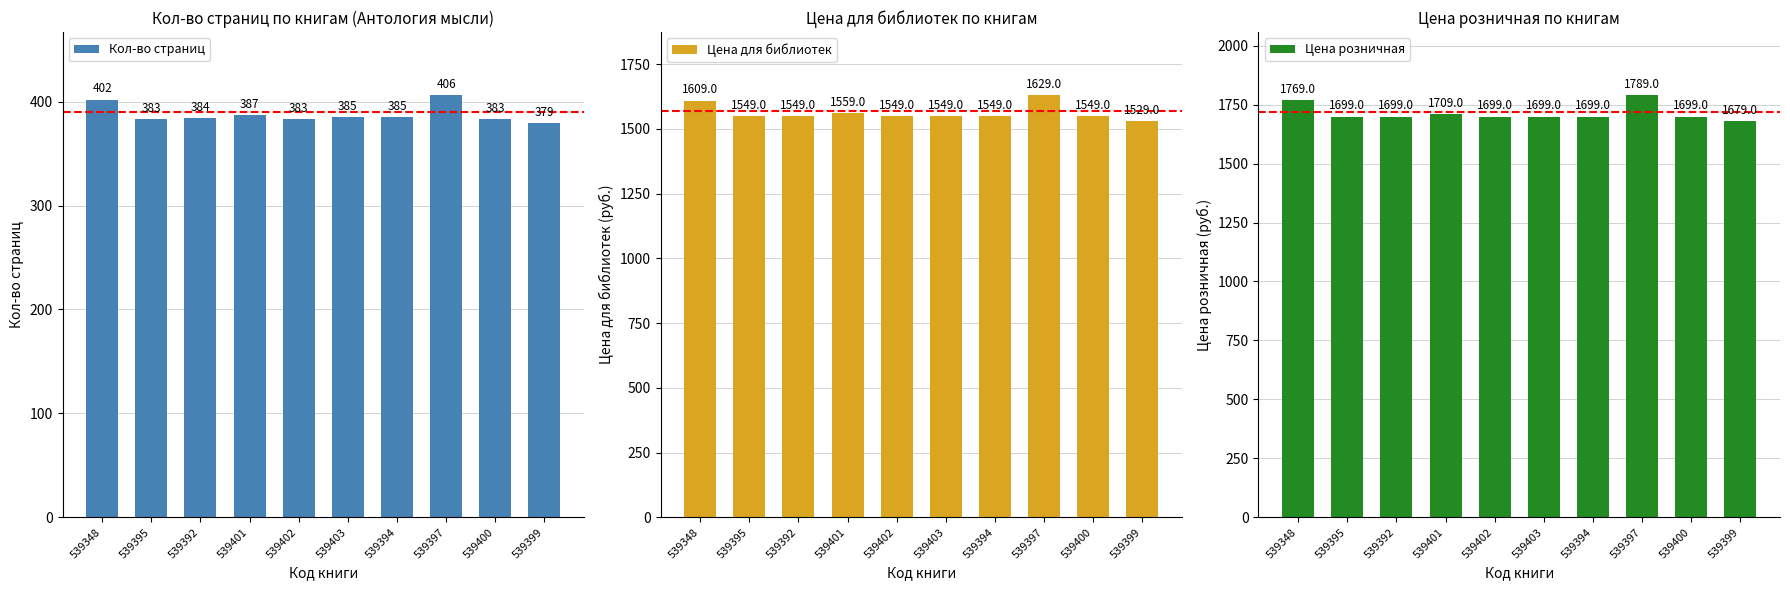

Is it true that Цена розничная equals 2266 at 539399?

False